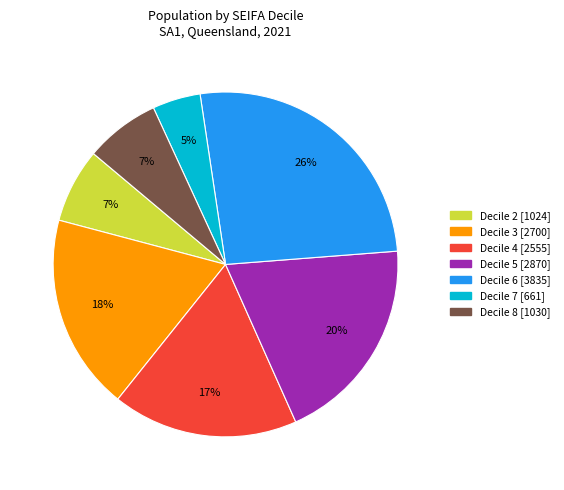

To the nearest percent, what is the average slice percentage?

14%